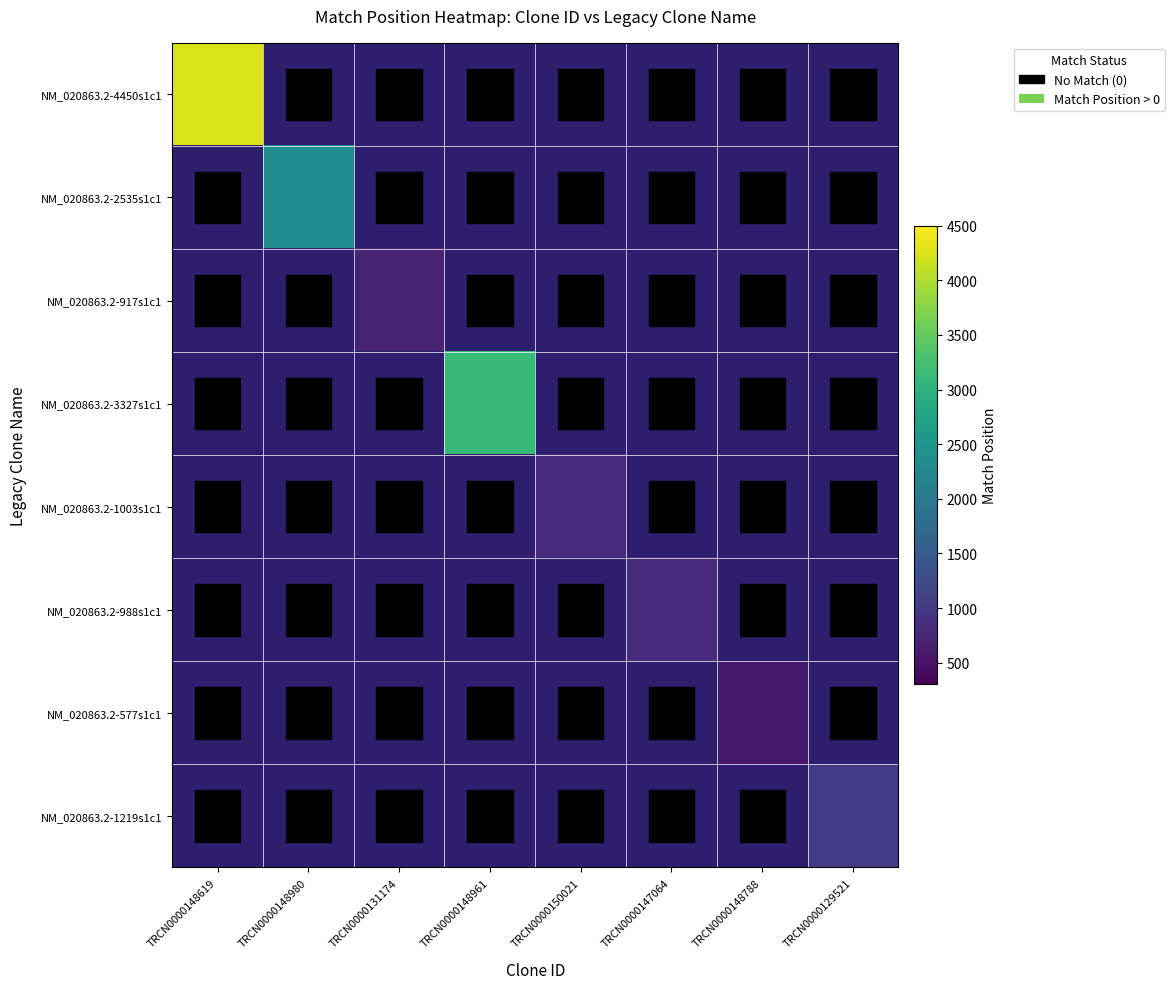

How many series are shown in this chart?

8